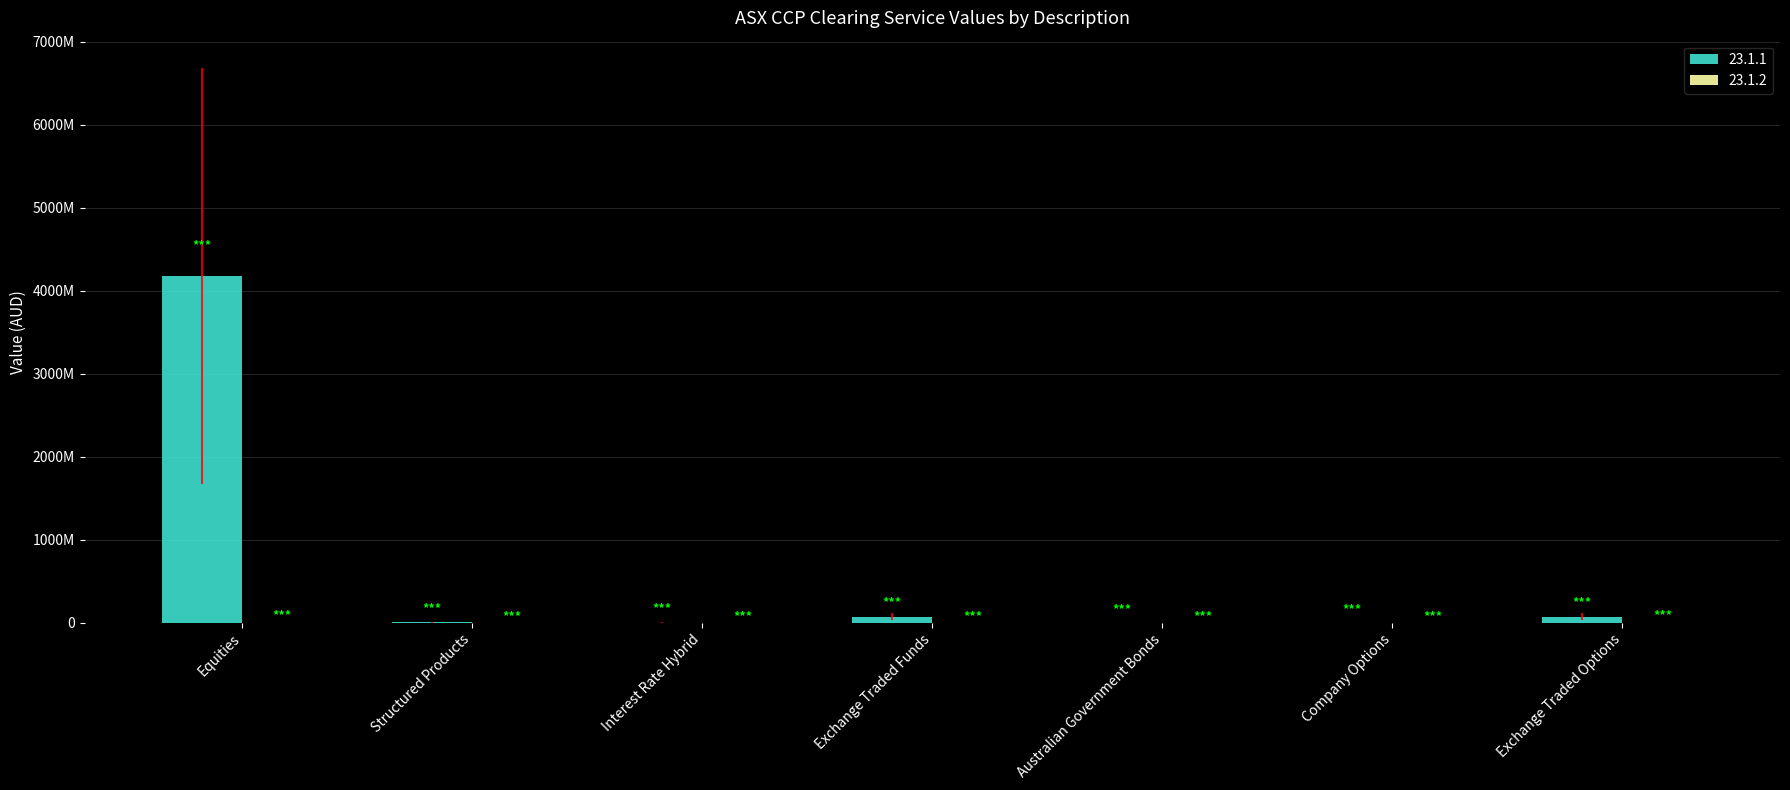

How many groups of bars are there?

7